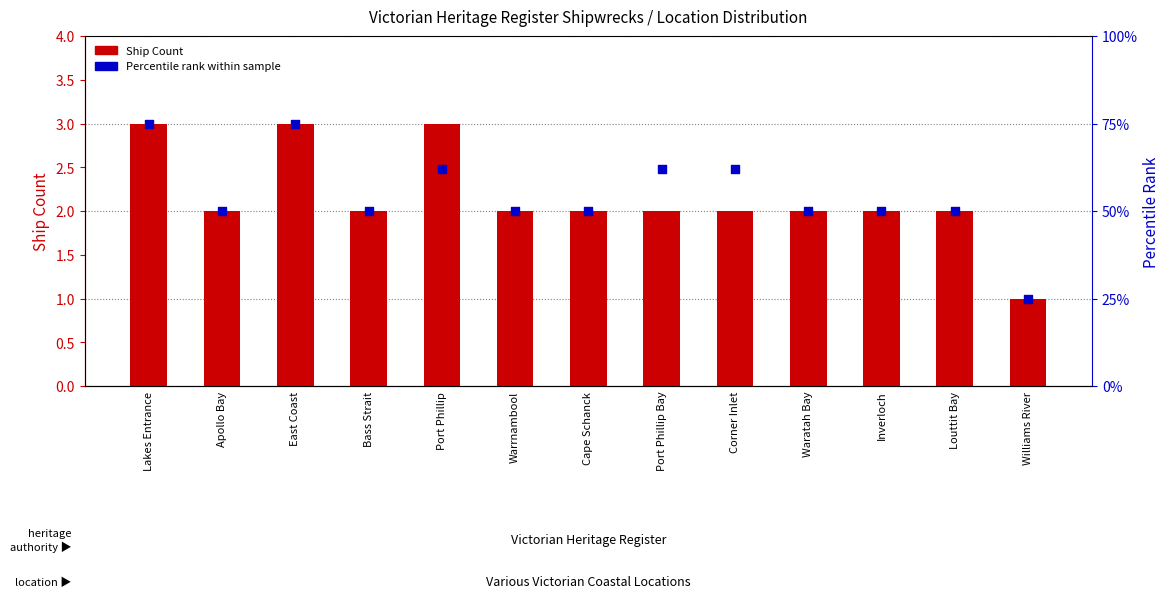

At which category is the sum across all series the highest?

Lakes Entrance